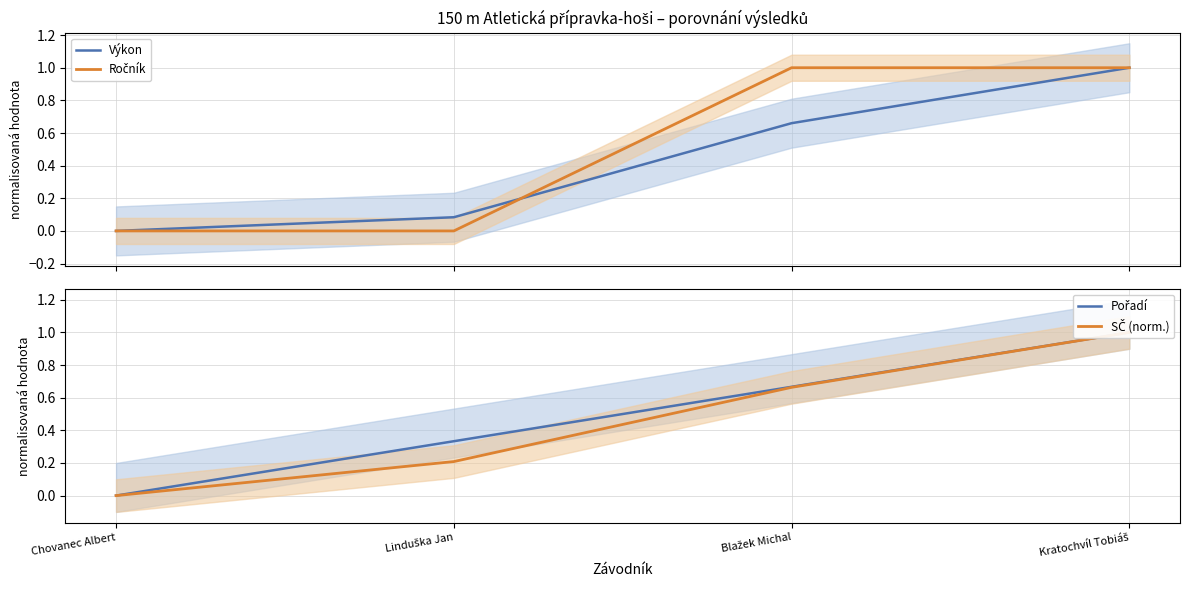

How many lines are shown in the chart?

4